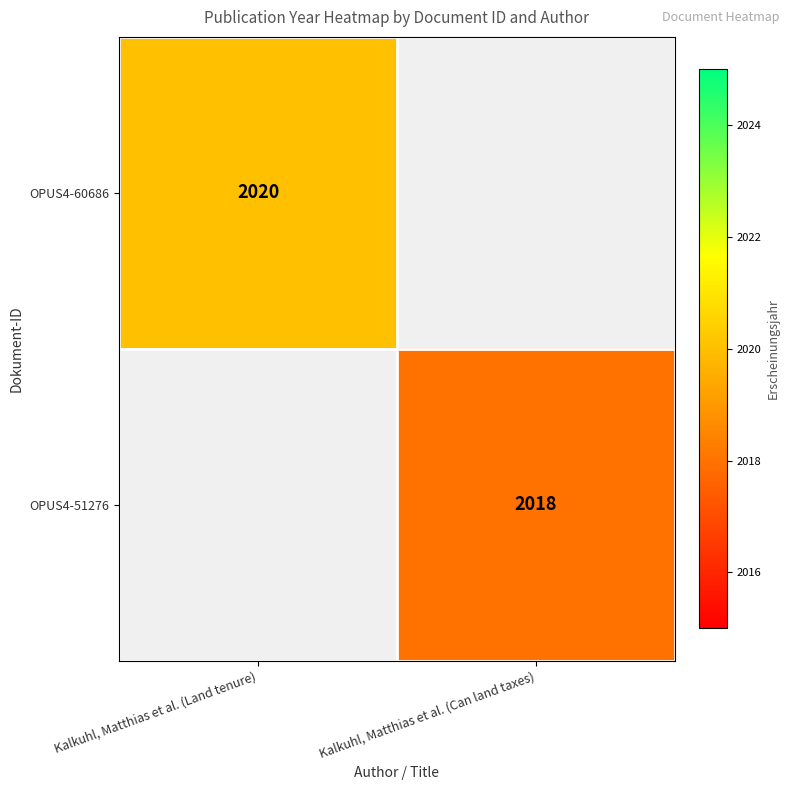

The OPUS4-51276 series shows 3412 at Kalkuhl, Matthias et al. (Can land taxes). True or false?

False